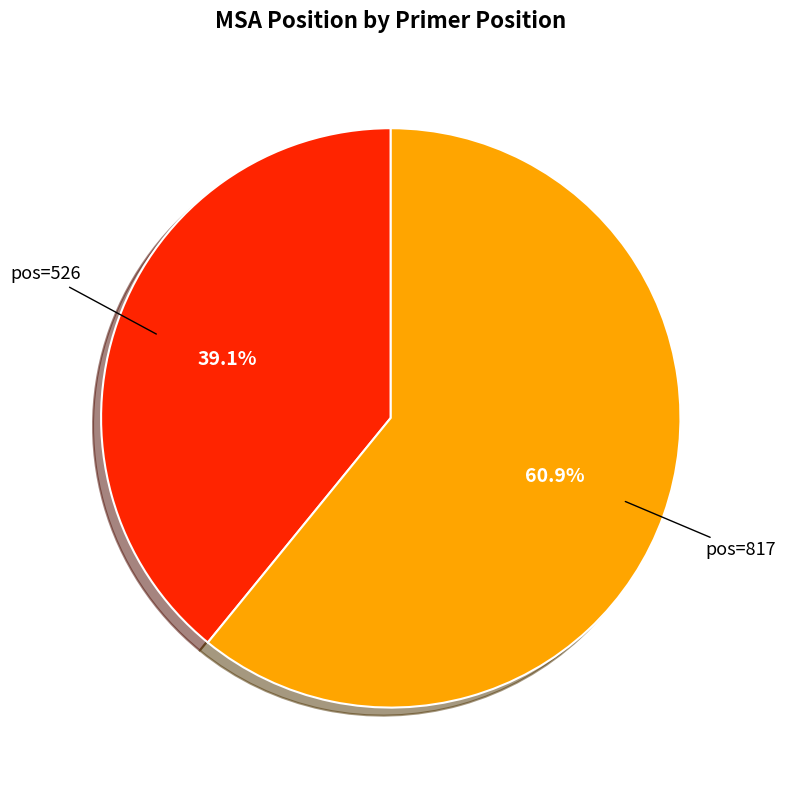

Does any single category account for the majority?

Yes